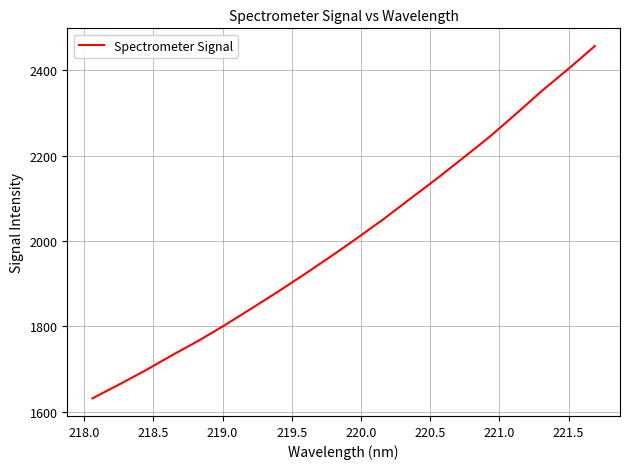

What is the minimum value shown in the chart?

1631.3